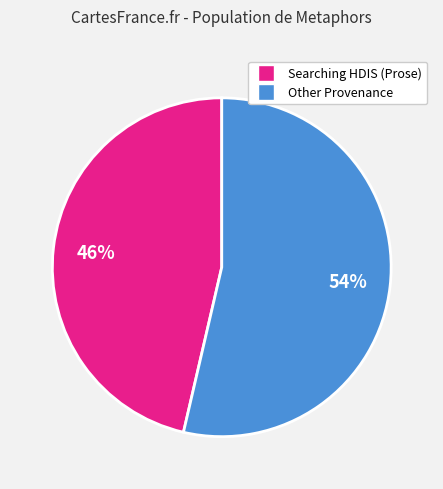

Does any single category account for the majority?

Yes